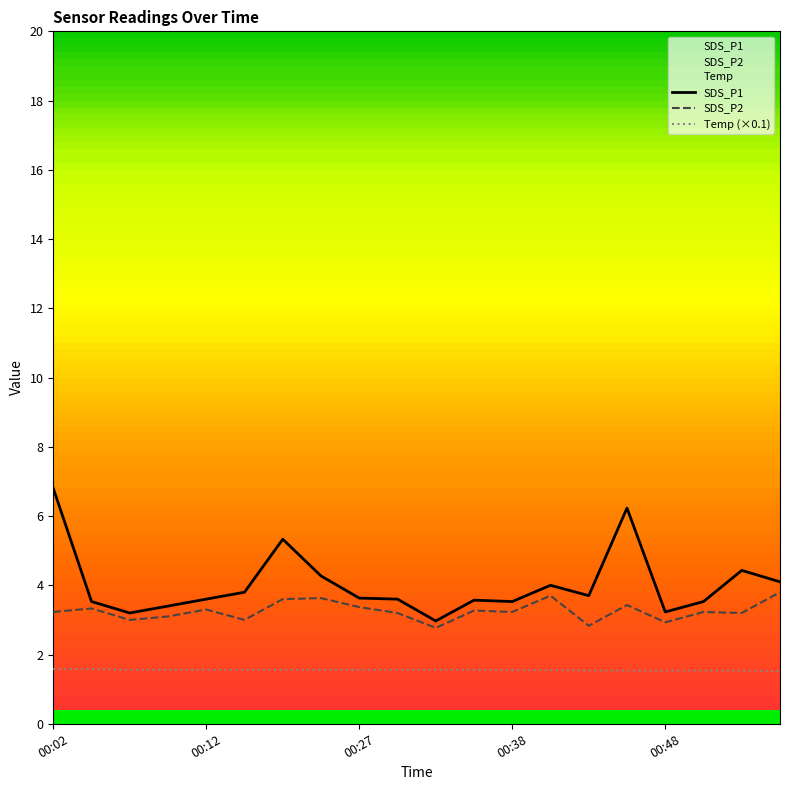

True or false: Temp (×0.1) has more than 2 interior local peaks.

False